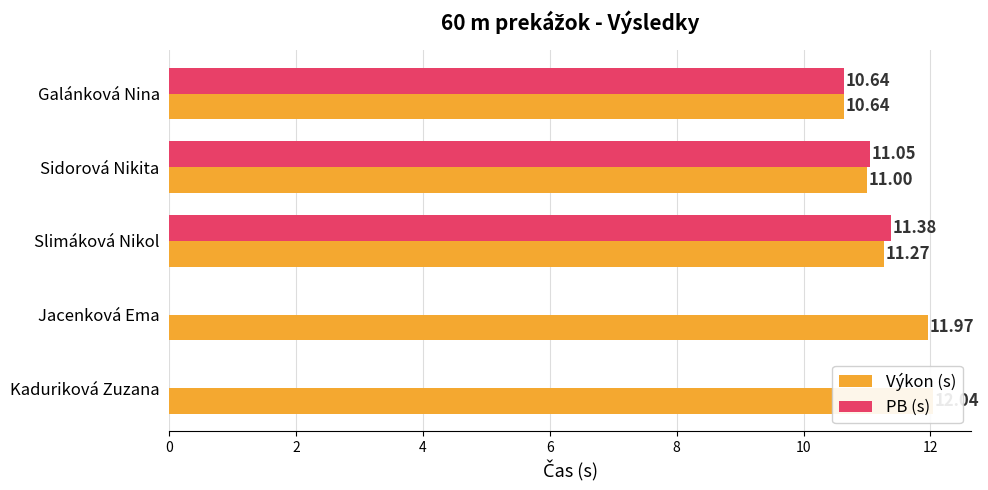

How many values in the PB (s) series are below 10?

2